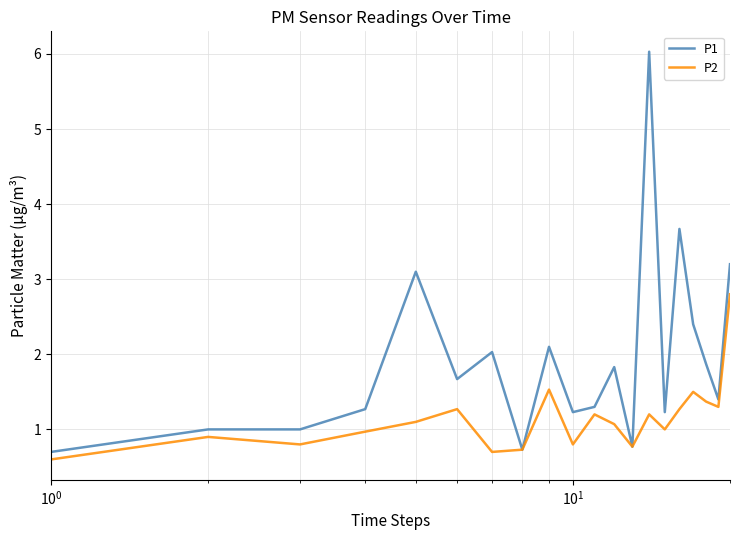

How many categories are shown in the chart?

20